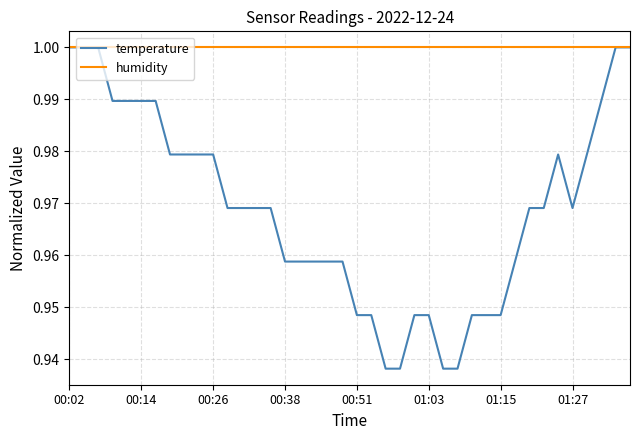

Which series has the largest total across all categories?

humidity